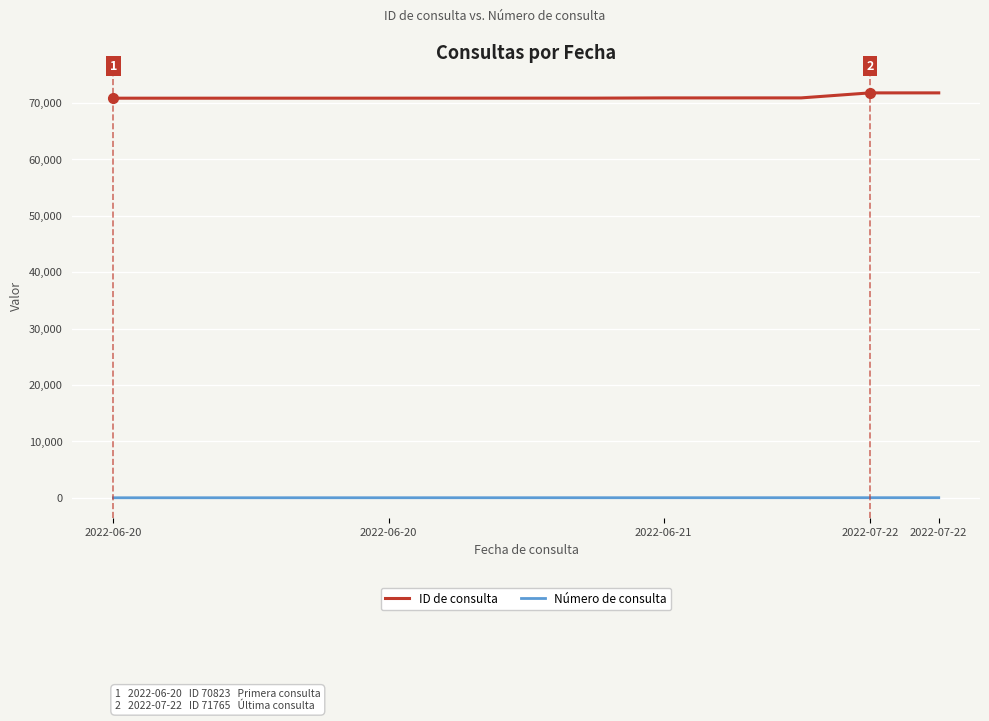

List the series in order of their overall mean, highest first.

ID de consulta, Número de consulta